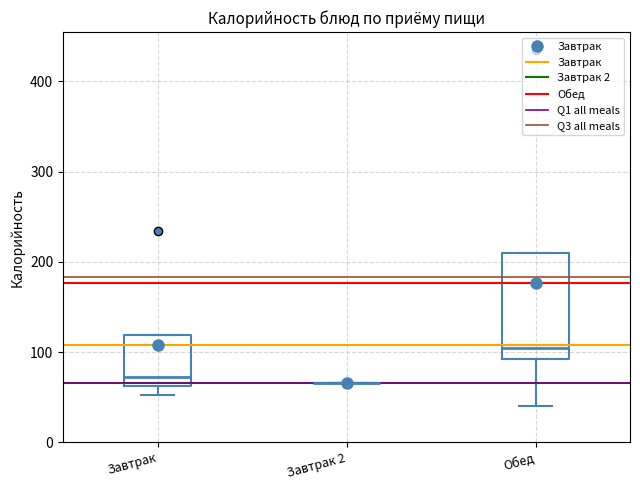

Reading left to right, read every box against the y-axis: the position of its median line, the range the box covers, and the ends of its whiskers. The values are not printed on the chart, so give them approximately, as read against the axis.

Завтрак: median 70, box 60 to 120, whiskers 50 to 120
Завтрак 2: box collapsed to a line at 70, whiskers 70 to 70
Обед: median 100, box 90 to 210, whiskers 40 to 210